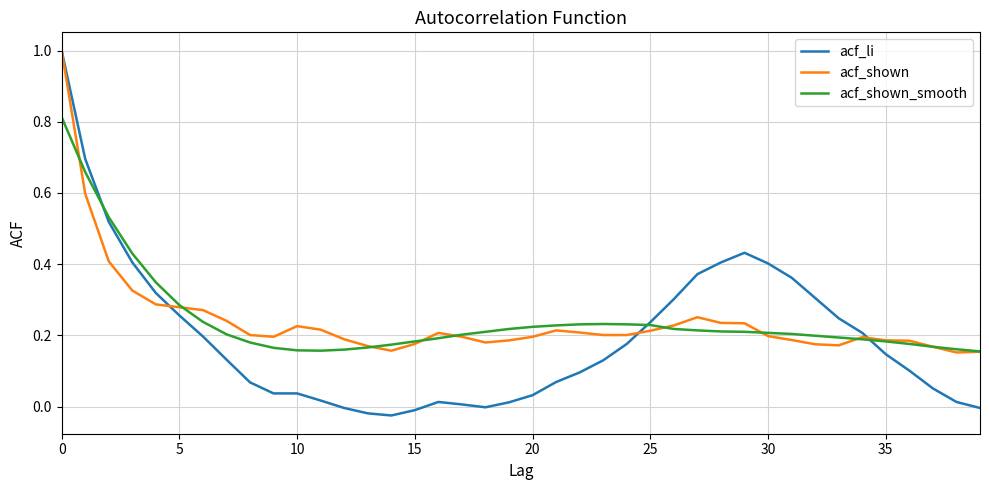

Which series has the largest range (max minus min)?

acf_li